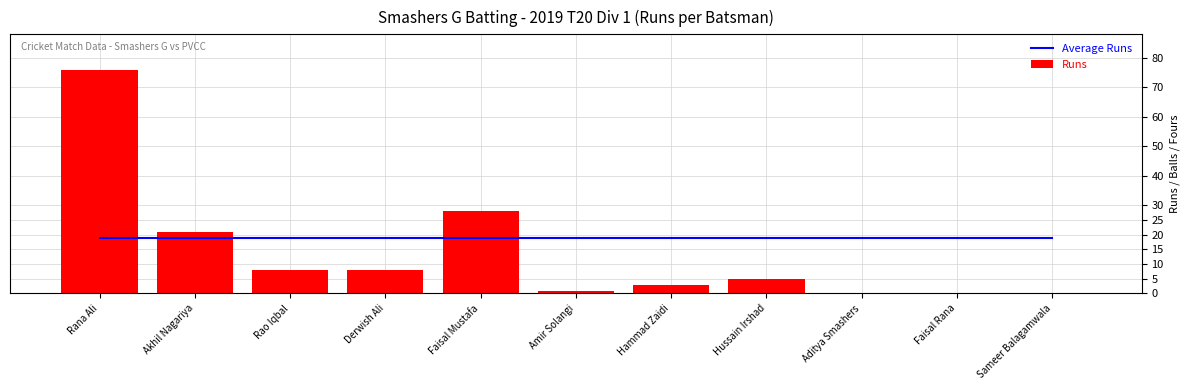

What is the average value of the Average Runs series?

18.8